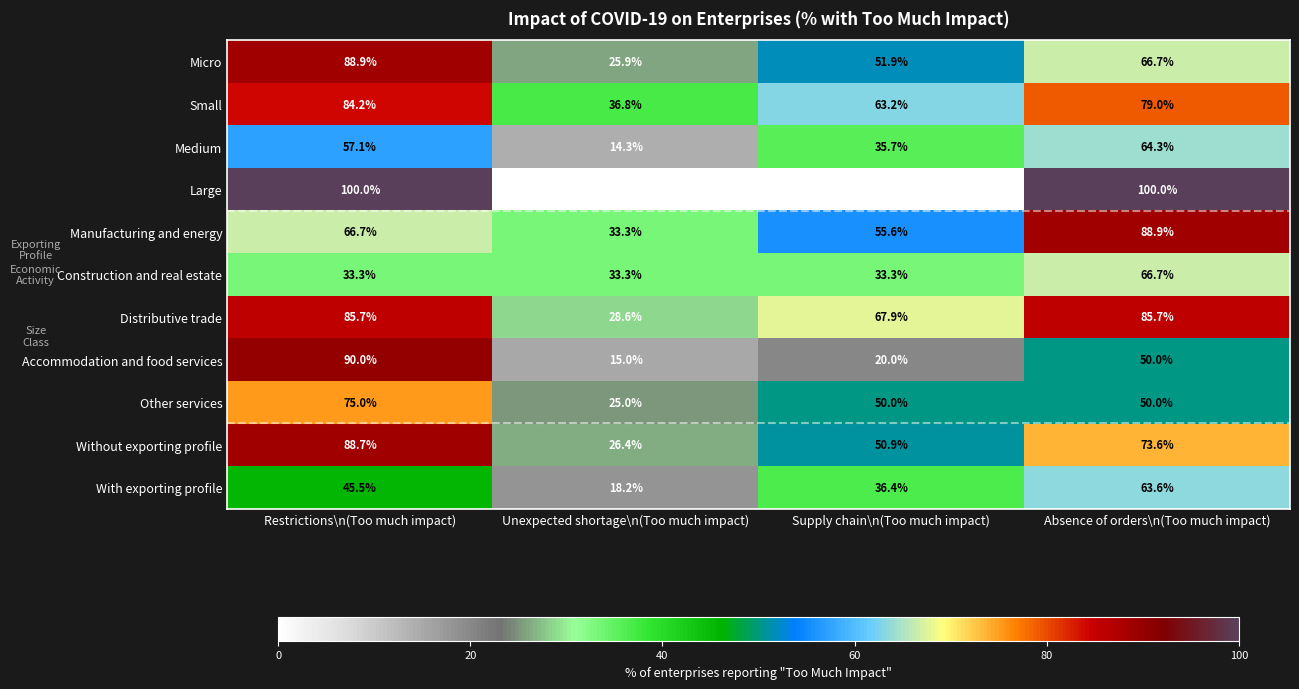

At which label does Medium reach its peak?

Absence of orders\n(Too much impact)